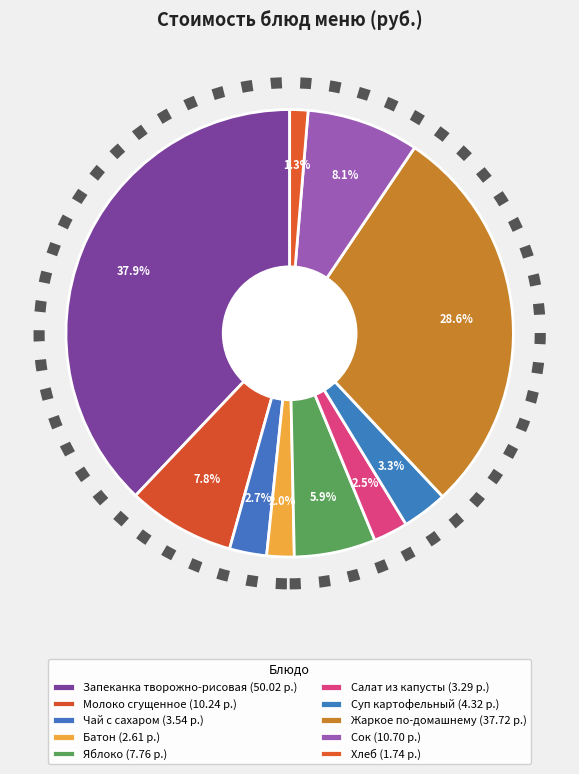

Which category has the biggest portion of the pie?

Запеканка творожно-рисовая